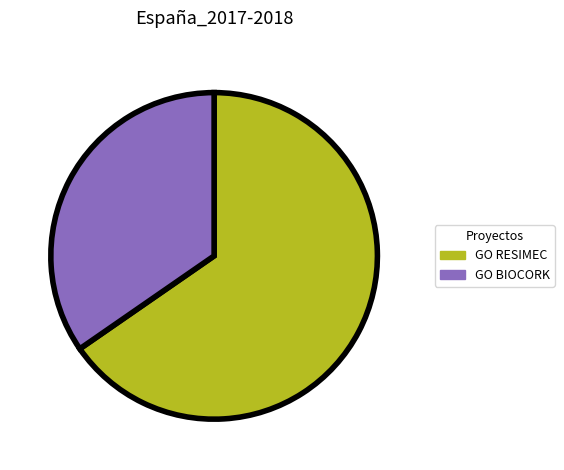

What is the largest slice in the pie chart?

GO RESIMEC